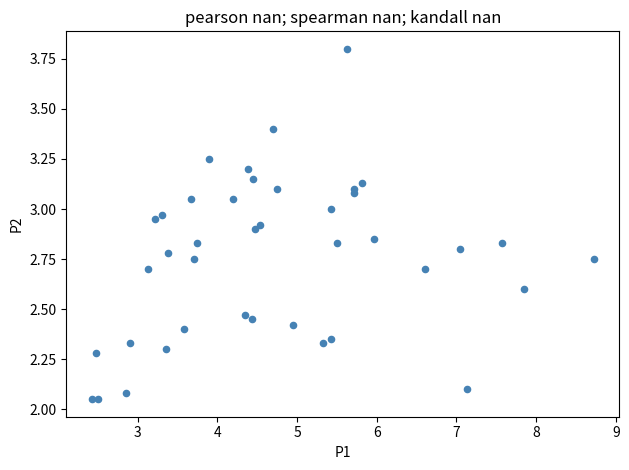

What is the range of X values (max minus min)?

6.3